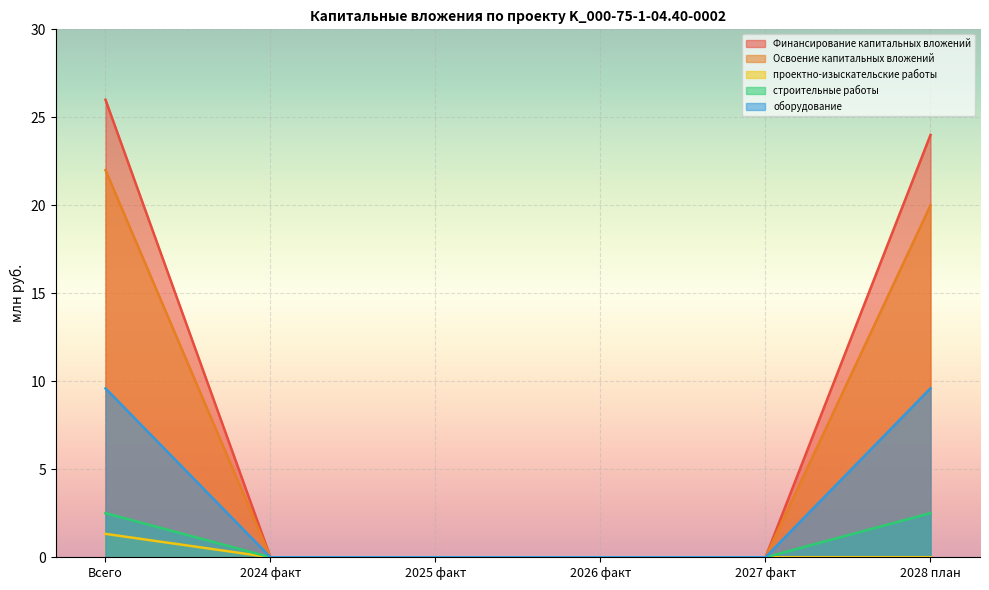

True or false: оборудование has more than 1 points higher than both neighbors.

False